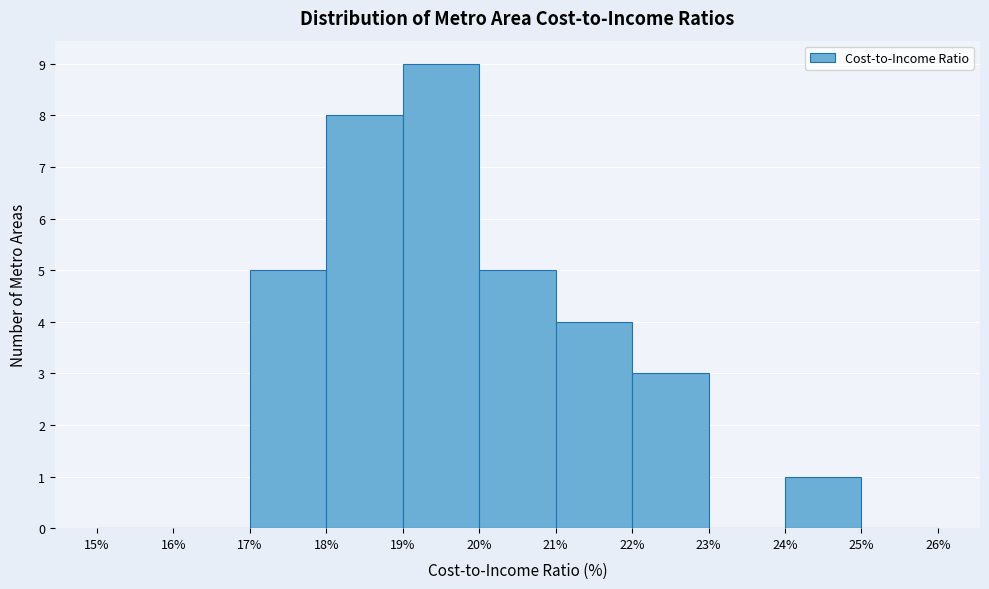

How tall is the bar that spans 22% to 23% on the x-axis? The values are not printed on the chart, so give them approximately, as read against the axis.

3